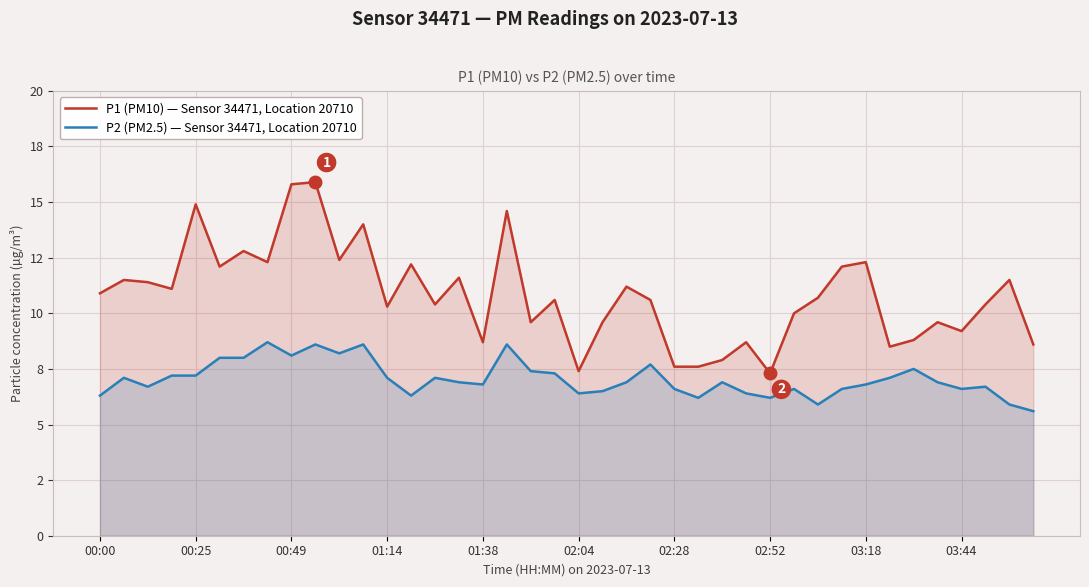

How many data points in P2 (PM2.5) — Sensor 34471, Location 20710 are less than 6?

3